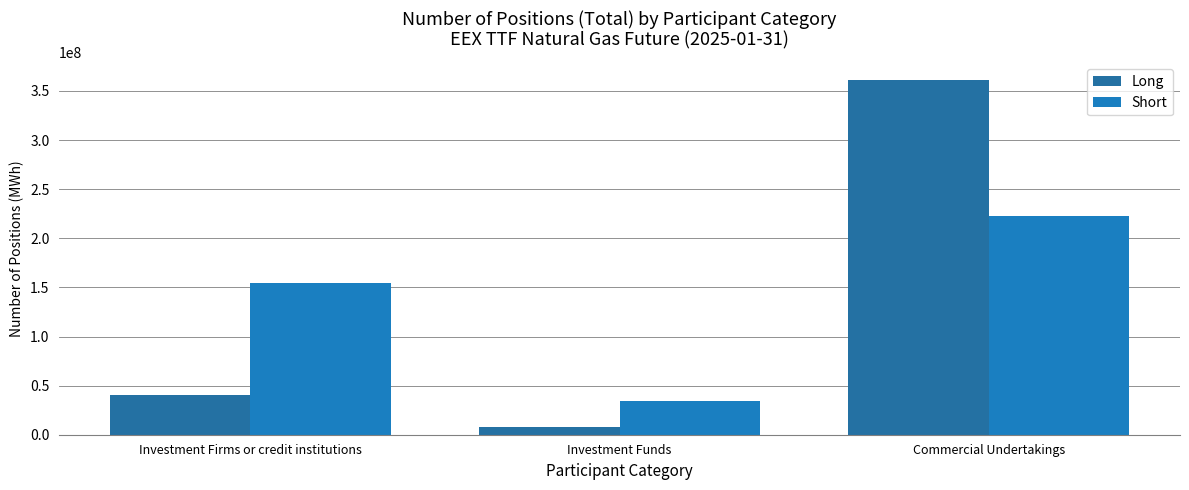

What is the minimum value for Short?

33969736